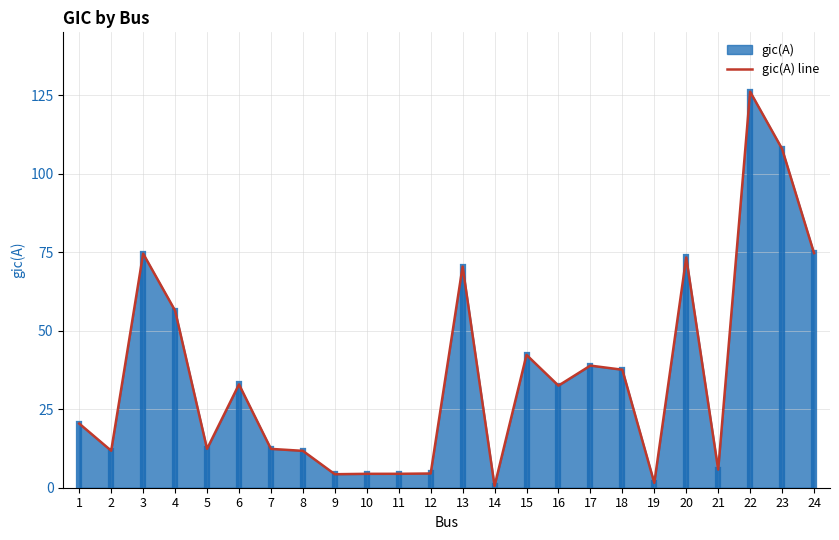

List the labels in order of value, smallest first.

14, 19, 9, 10, 11, 12, 21, 8, 2, 7, 5, 1, 16, 6, 18, 17, 15, 4, 13, 20, 3, 24, 23, 22